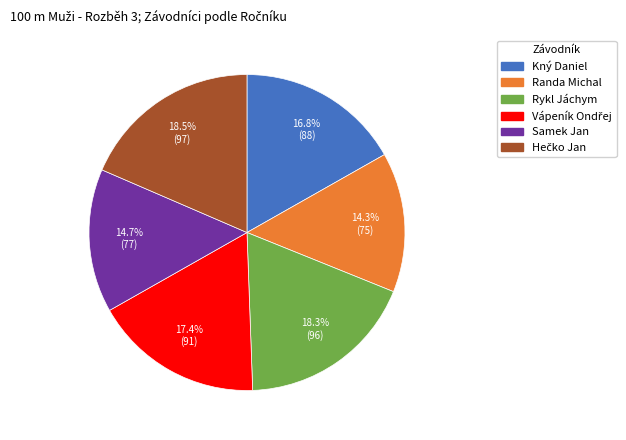

To the nearest percent, what is the combined percentage of Randa Michal and Rykl Jáchym?

33%